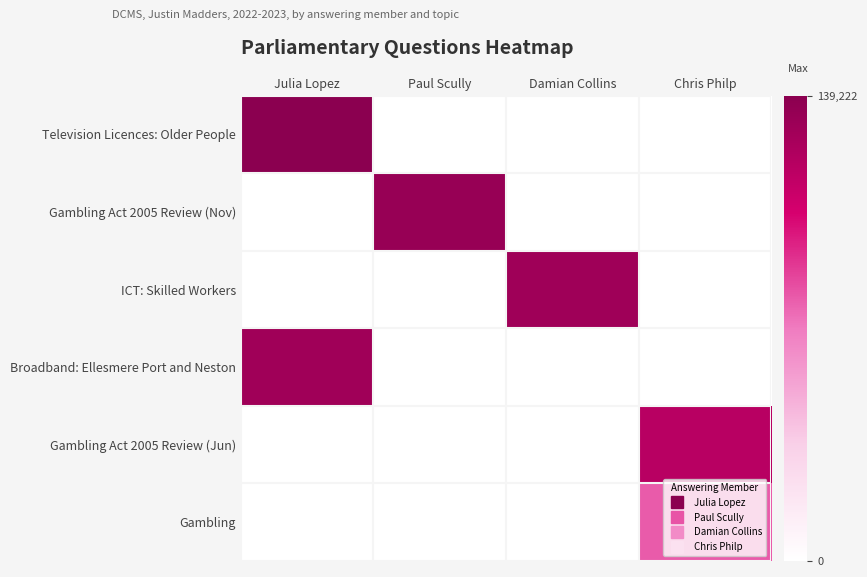

Reading left to right, what are all the values shown in this chart?

Television Licences: Older People: Julia Lopez=11.8	Paul Scully=0.0	Damian Collins=0.0	Chris Philp=0.0
Gambling Act 2005 Review (Nov): Julia Lopez=0.0	Paul Scully=11.3	Damian Collins=0.0	Chris Philp=0.0
ICT: Skilled Workers: Julia Lopez=0.0	Paul Scully=0.0	Damian Collins=11.1	Chris Philp=0.0
Broadband: Ellesmere Port and Neston: Julia Lopez=11.0	Paul Scully=0.0	Damian Collins=0.0	Chris Philp=0.0
Gambling Act 2005 Review (Jun): Julia Lopez=0.0	Paul Scully=0.0	Damian Collins=0.0	Chris Philp=10.0
Gambling: Julia Lopez=0.0	Paul Scully=0.0	Damian Collins=0.0	Chris Philp=6.7